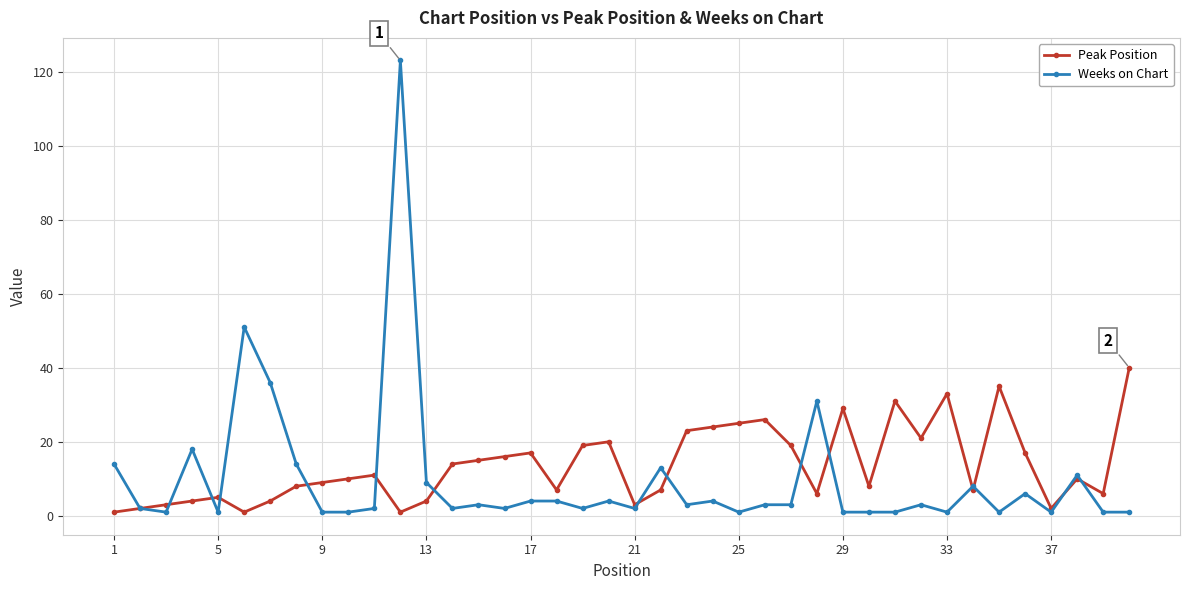

What is the value of the Weeks on Chart point at the 38th from the left?

11